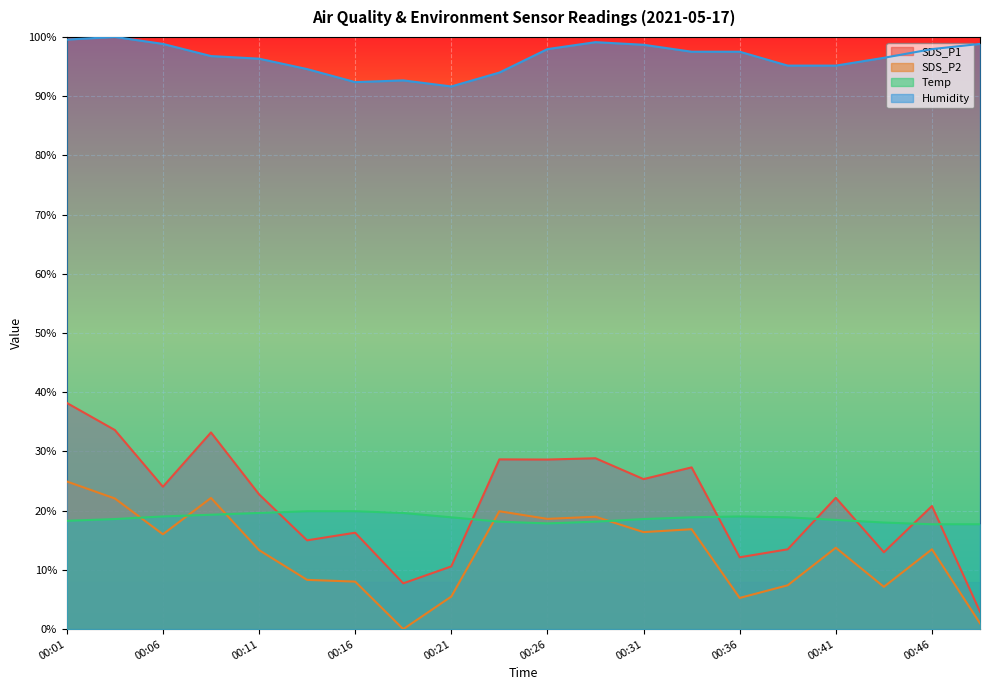

Is the value of SDS_P1 at 00:21 greater than the value of Temp at 00:31?

No